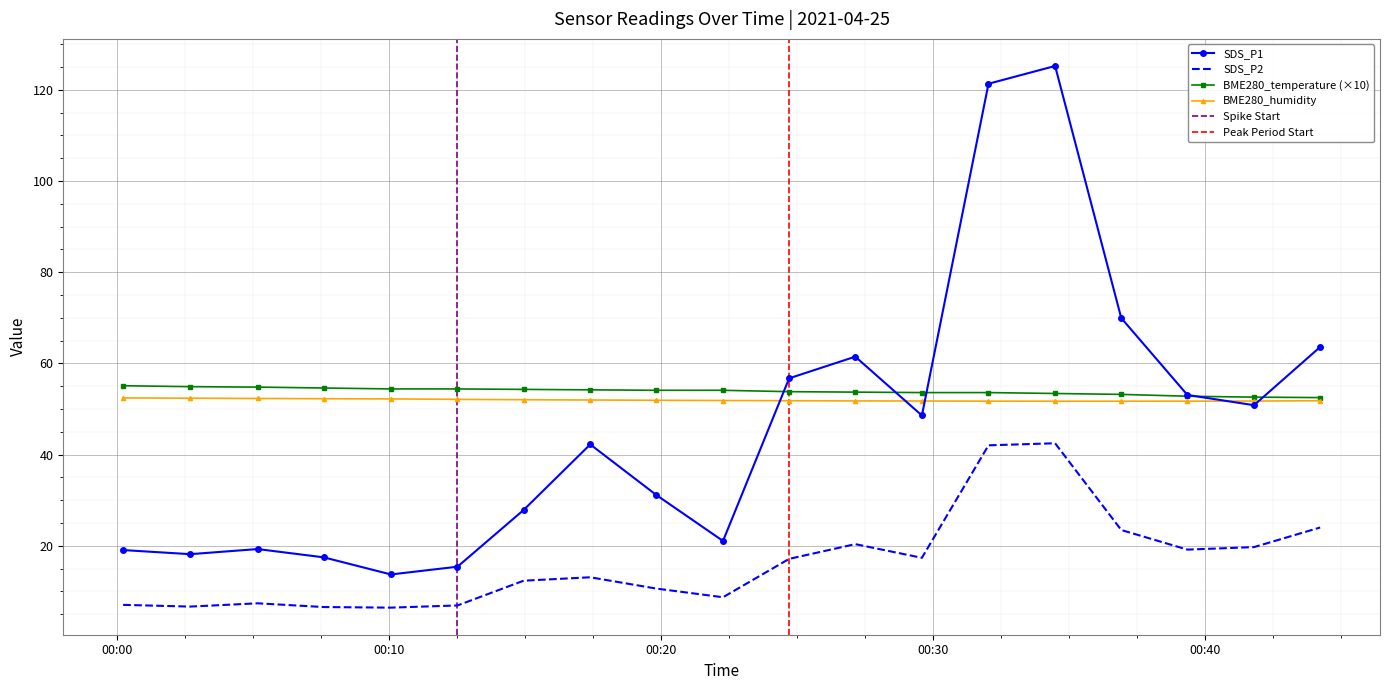

Reading right to left, list all the values displayed in this chart.

SDS_P1: 2021/04/25 09:00=63.6	2021/04/25 08:30=50.8	2021/04/25 08:00=53.1	2021/04/25 07:30=70.0	2021/04/25 07:00=125.2	2021/04/25 06:30=121.3	2021/04/25 06:00=48.6	2021/04/25 05:30=61.5	2021/04/25 05:00=56.7	2021/04/25 04:30=21.1	2021/04/25 04:00=31.1	2021/04/25 03:30=42.2	2021/04/25 03:00=27.9	2021/04/25 02:30=15.4	2021/04/25 02:00=13.7	2021/04/25 01:30=17.4	2021/04/25 01:00=19.3	2021/04/25 00:30=18.1	2021/04/25 00:00=19.1
SDS_P2: 2021/04/25 09:00=24.0	2021/04/25 08:30=19.7	2021/04/25 08:00=19.1	2021/04/25 07:30=23.4	2021/04/25 07:00=42.5	2021/04/25 06:30=42.0	2021/04/25 06:00=17.4	2021/04/25 05:30=20.4	2021/04/25 05:00=17.1	2021/04/25 04:30=8.7	2021/04/25 04:00=10.6	2021/04/25 03:30=13.1	2021/04/25 03:00=12.3	2021/04/25 02:30=6.9	2021/04/25 02:00=6.4	2021/04/25 01:30=6.5	2021/04/25 01:00=7.4	2021/04/25 00:30=6.7	2021/04/25 00:00=7.0
BME280_temperature: 2021/04/25 09:00=52.5	2021/04/25 08:30=52.6	2021/04/25 08:00=52.8	2021/04/25 07:30=53.2	2021/04/25 07:00=53.4	2021/04/25 06:30=53.6	2021/04/25 06:00=53.6	2021/04/25 05:30=53.7	2021/04/25 05:00=53.8	2021/04/25 04:30=54.1	2021/04/25 04:00=54.1	2021/04/25 03:30=54.2	2021/04/25 03:00=54.3	2021/04/25 02:30=54.4	2021/04/25 02:00=54.4	2021/04/25 01:30=54.6	2021/04/25 01:00=54.8	2021/04/25 00:30=54.9	2021/04/25 00:00=55.1
BME280_humidity: 2021/04/25 09:00=51.8	2021/04/25 08:30=51.7	2021/04/25 08:00=51.7	2021/04/25 07:30=51.7	2021/04/25 07:00=51.7	2021/04/25 06:30=51.7	2021/04/25 06:00=51.8	2021/04/25 05:30=51.8	2021/04/25 05:00=51.8	2021/04/25 04:30=51.9	2021/04/25 04:00=51.9	2021/04/25 03:30=52.0	2021/04/25 03:00=52.0	2021/04/25 02:30=52.1	2021/04/25 02:00=52.2	2021/04/25 01:30=52.2	2021/04/25 01:00=52.3	2021/04/25 00:30=52.4	2021/04/25 00:00=52.4